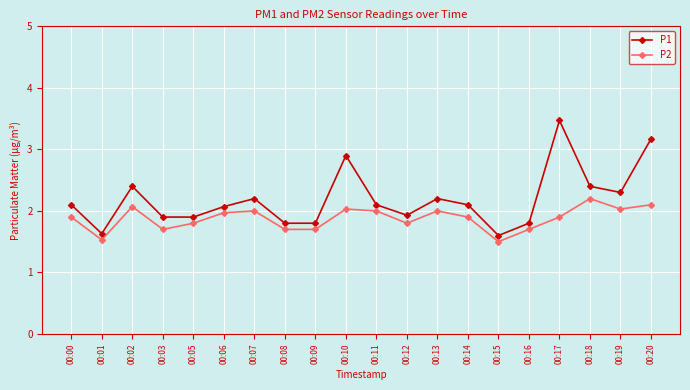

Which series has the largest range (max minus min)?

P1